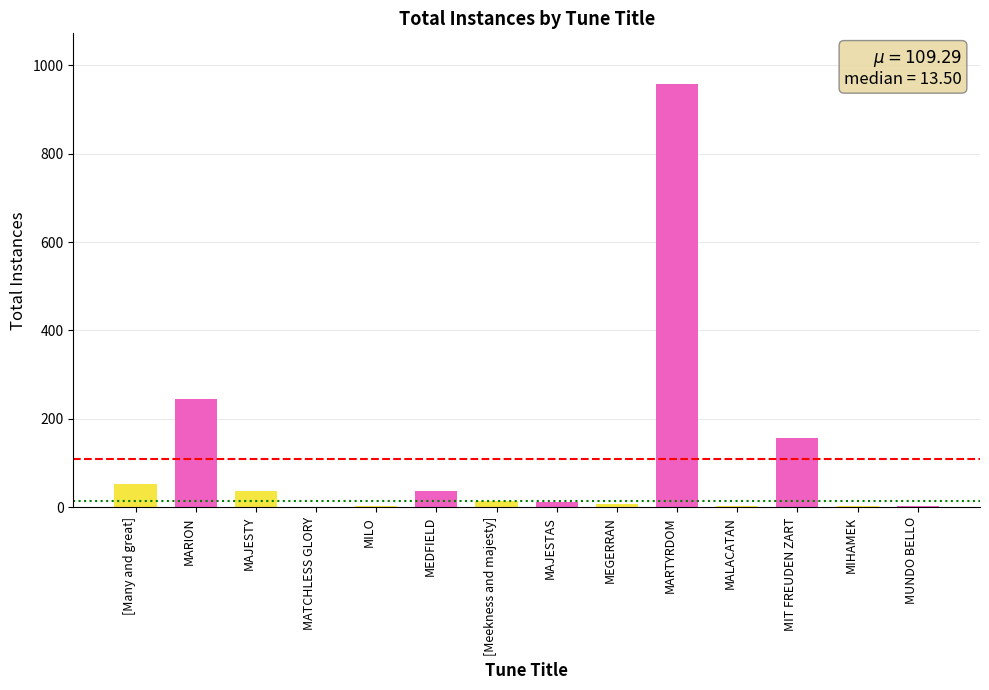

At which label is the value closest to 479?

MARION